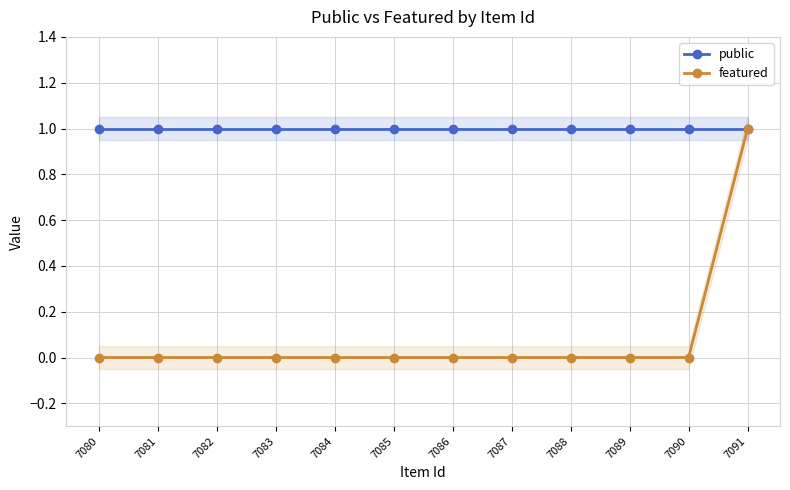

Is this an area chart (filled region under the line)?

No